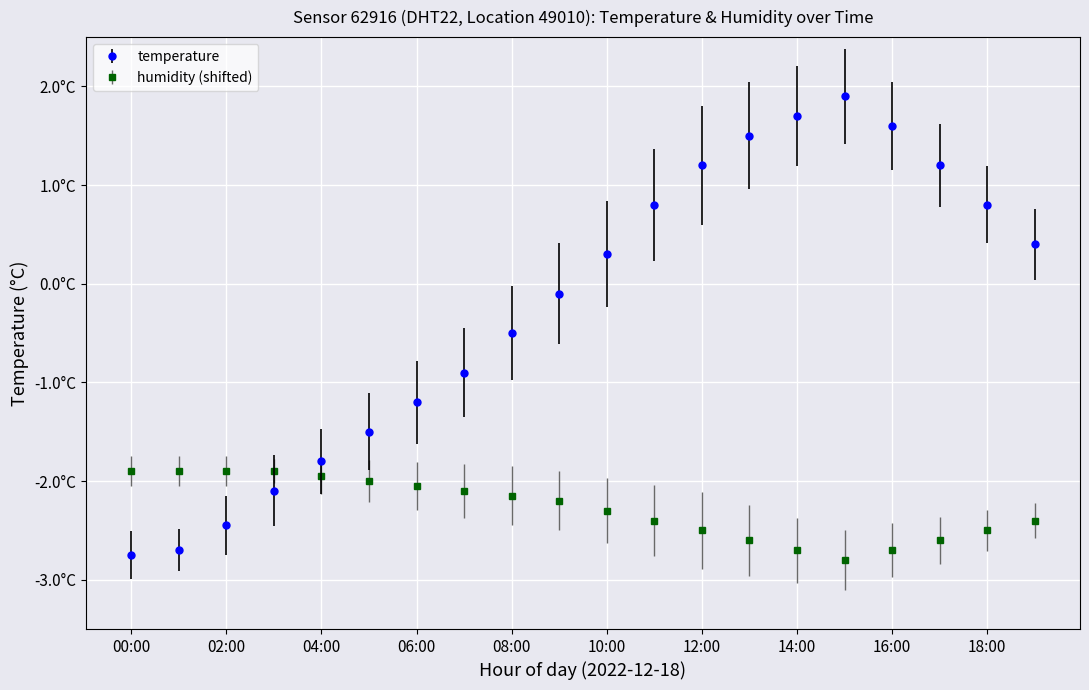

What are all the series names shown in the legend?

temperature, humidity (shifted)